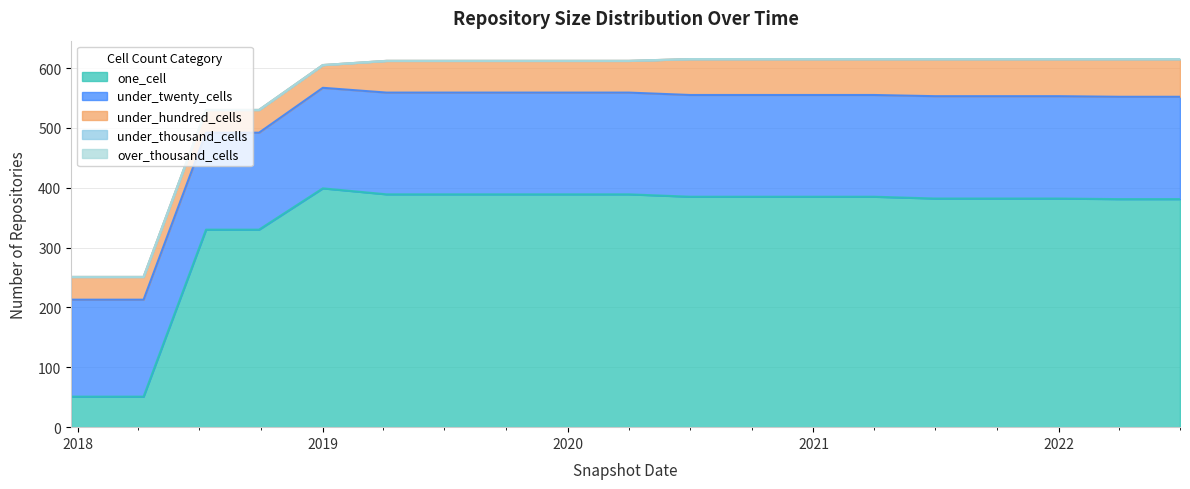

Which series has the widest spread of values?

one_cell